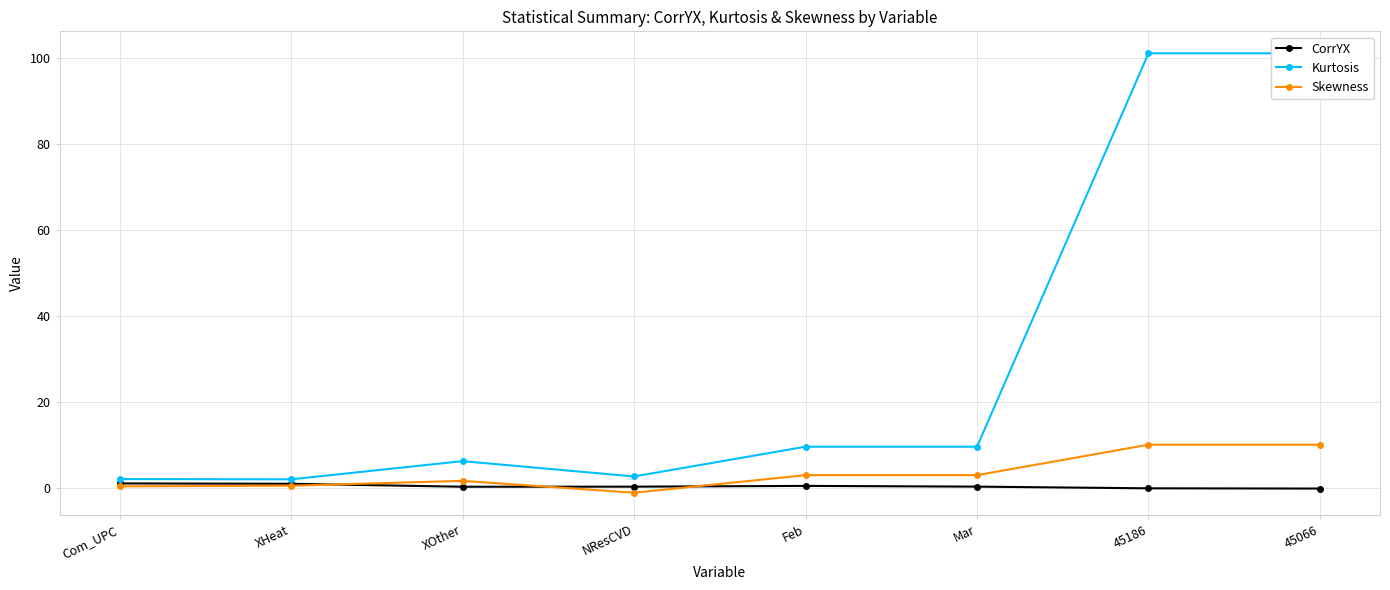

Between which two adjacent categories do CorrYX and Skewness first intersect?

XHeat and XOther